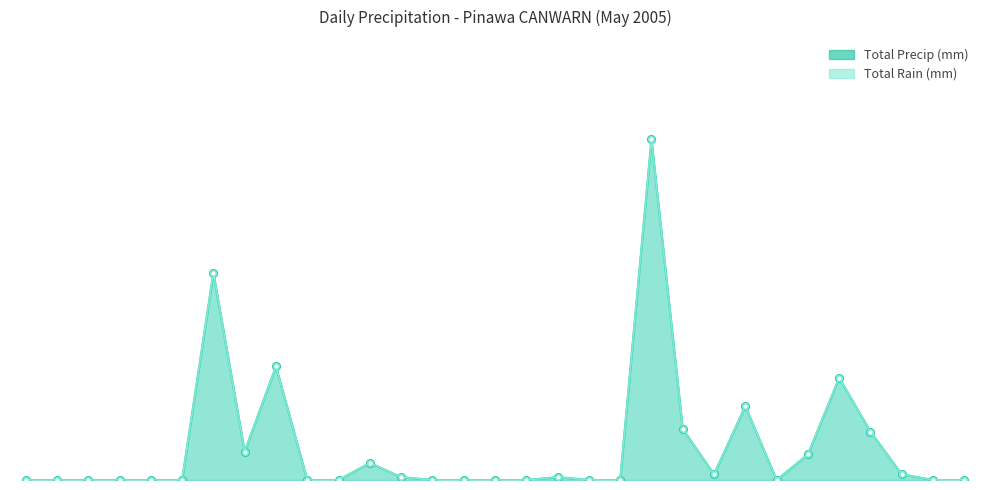

Which series has the largest range (max minus min)?

Total Precip (mm) line